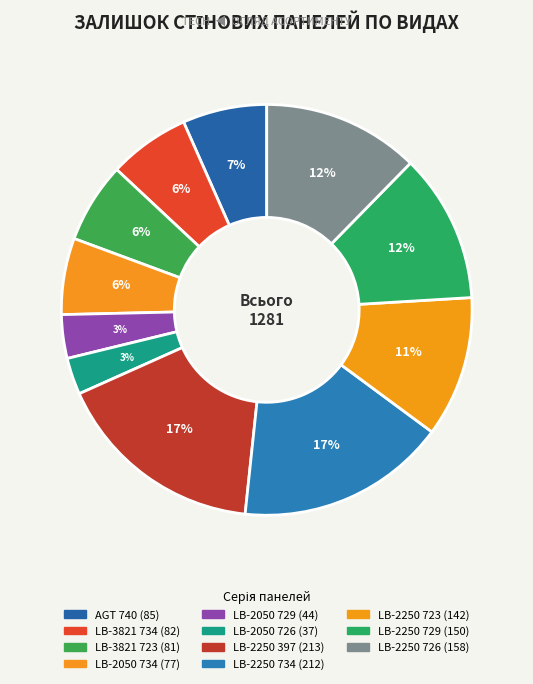

What is the smallest slice in the pie chart?

LB-2050 Унідекор 726